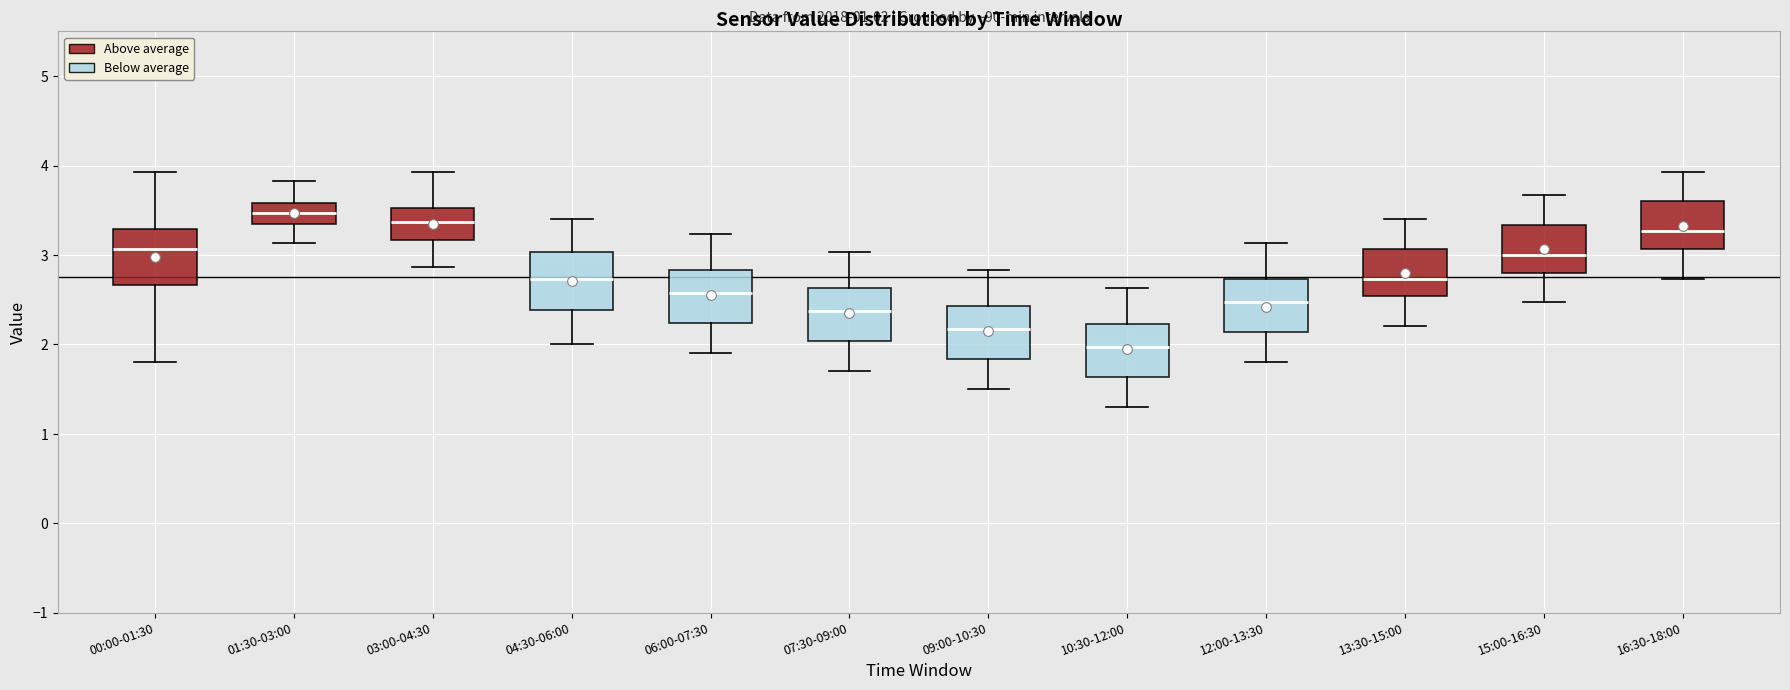

Which box's median line is the lowest?

10:30-12:00